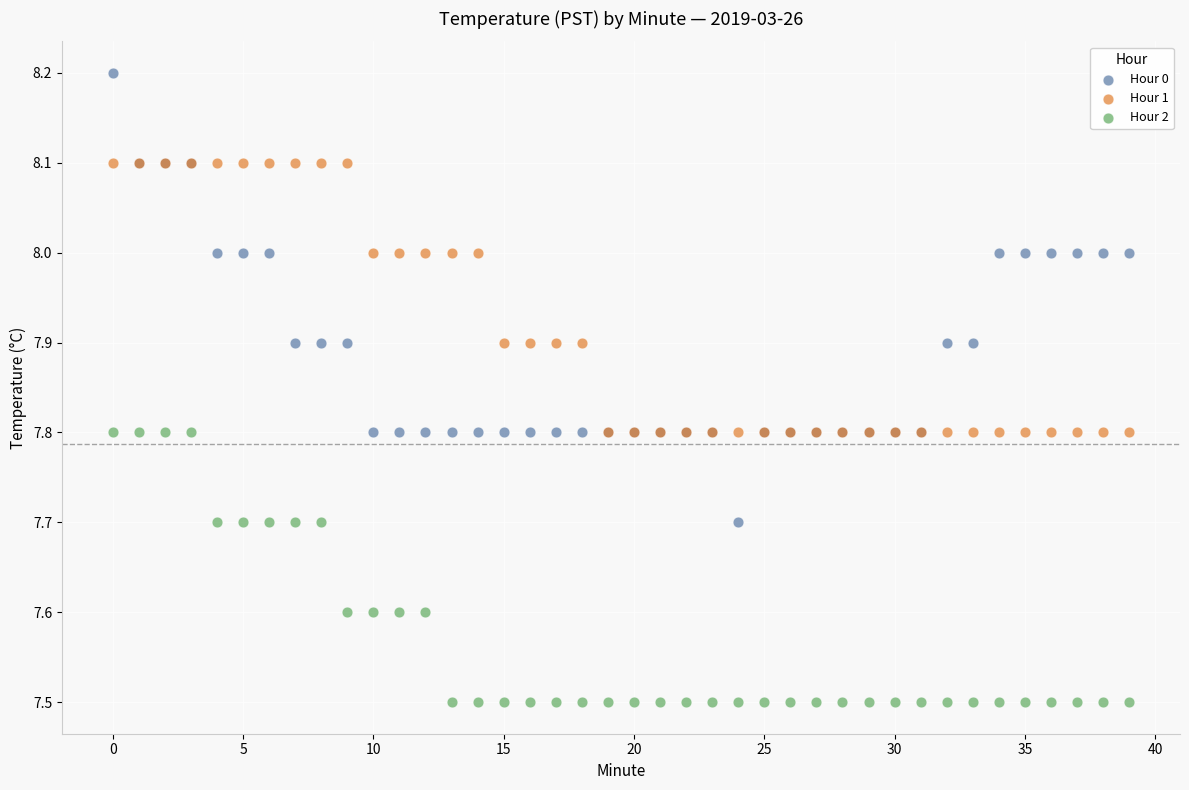

Which series contains the highest Y value?

Hour 0